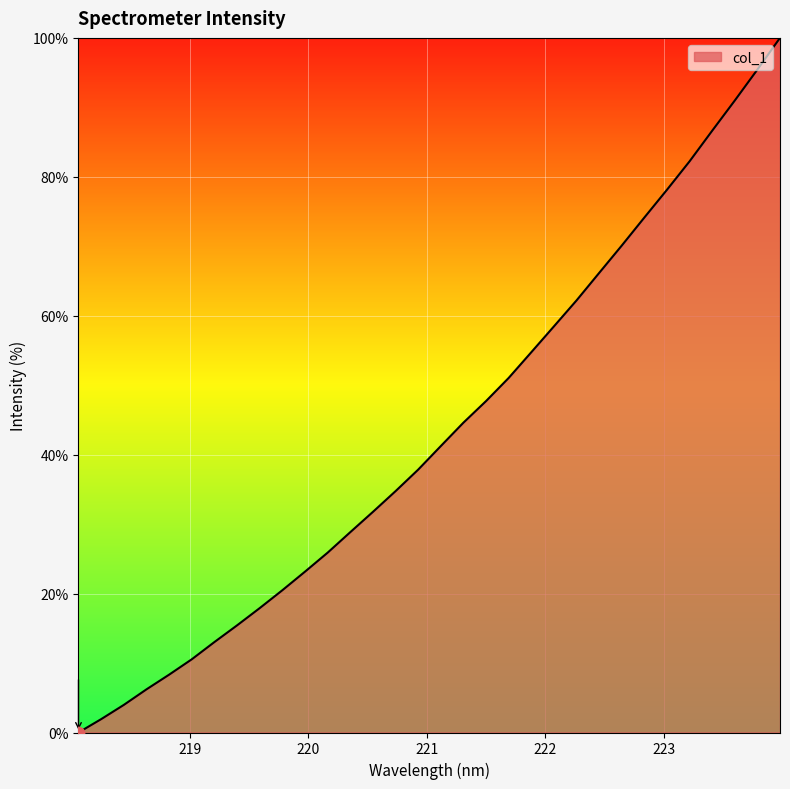

What is the maximum value shown in the chart?

100.0